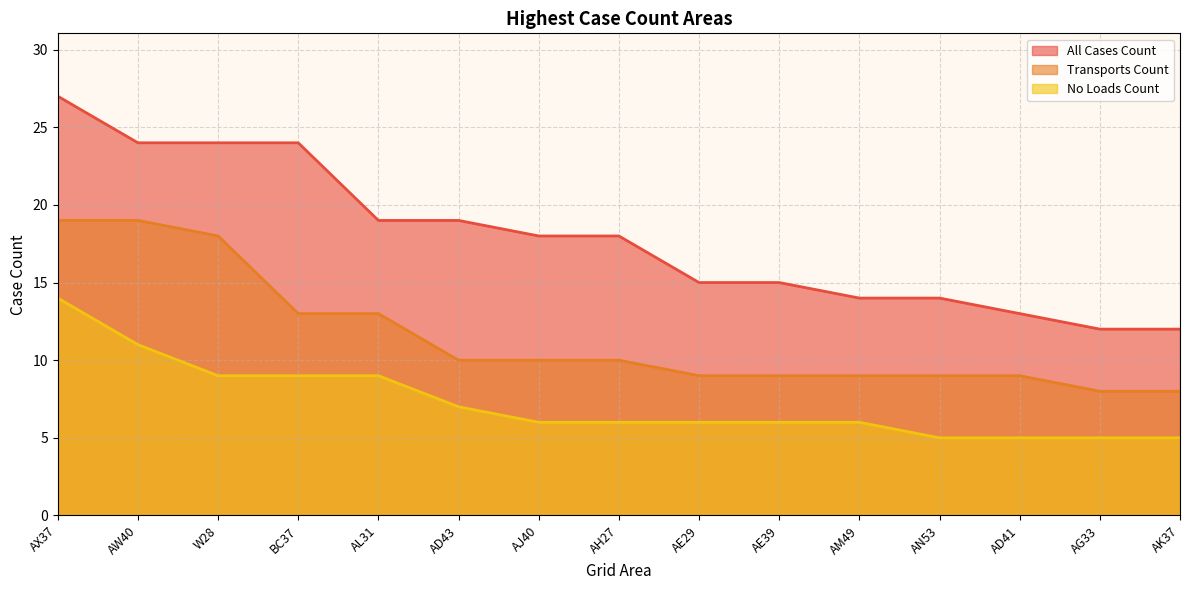

What is the average value of the No Loads Count series?

7